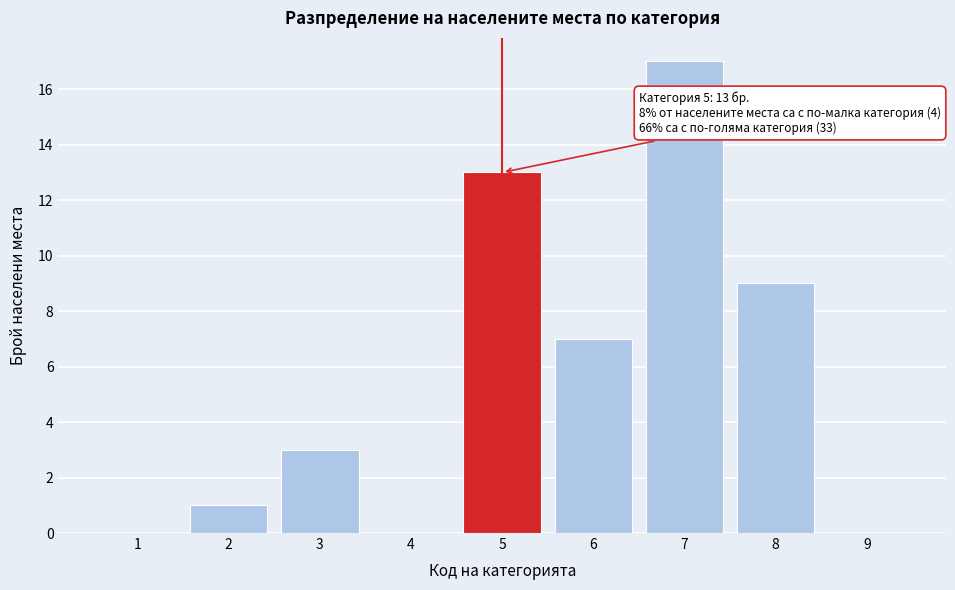

Reading left to right, what are all the values shown in this chart?

1=0	2=1	3=3	4=0	5=13	6=7	7=17	8=9	9=0